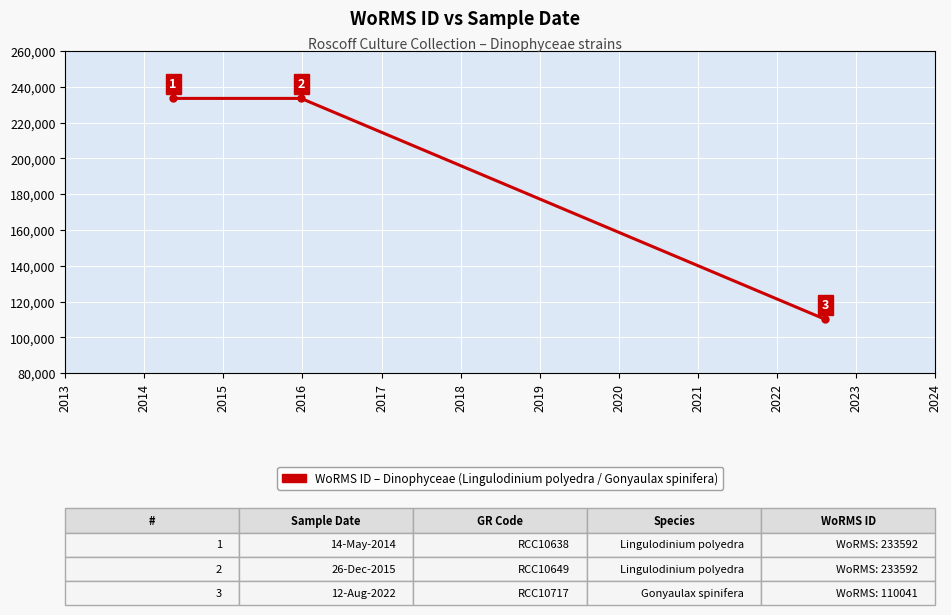

What is the sum of all values?

577225